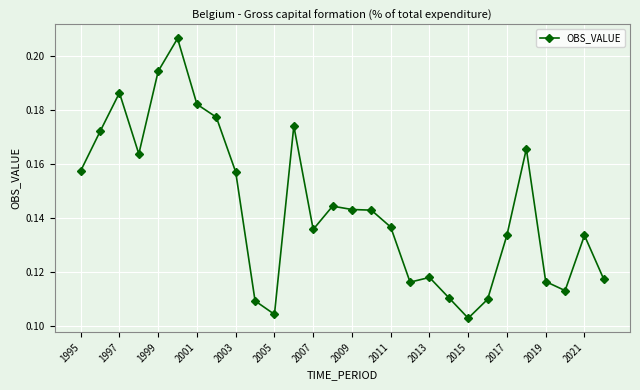

How many values are between 0 and 1?

28